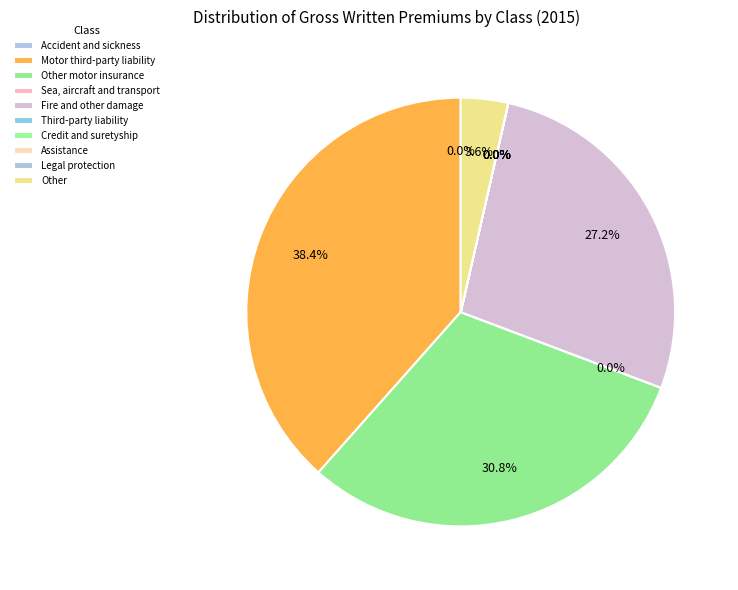

Is there any slice that represents more than half of the pie?

No